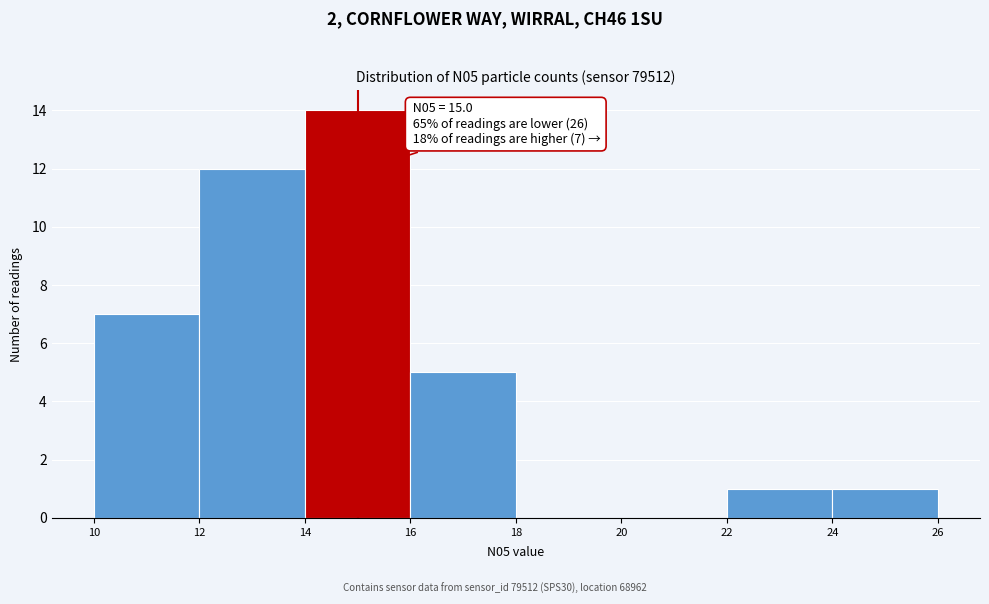

Which range on the x-axis has the tallest bar?

14 to 16